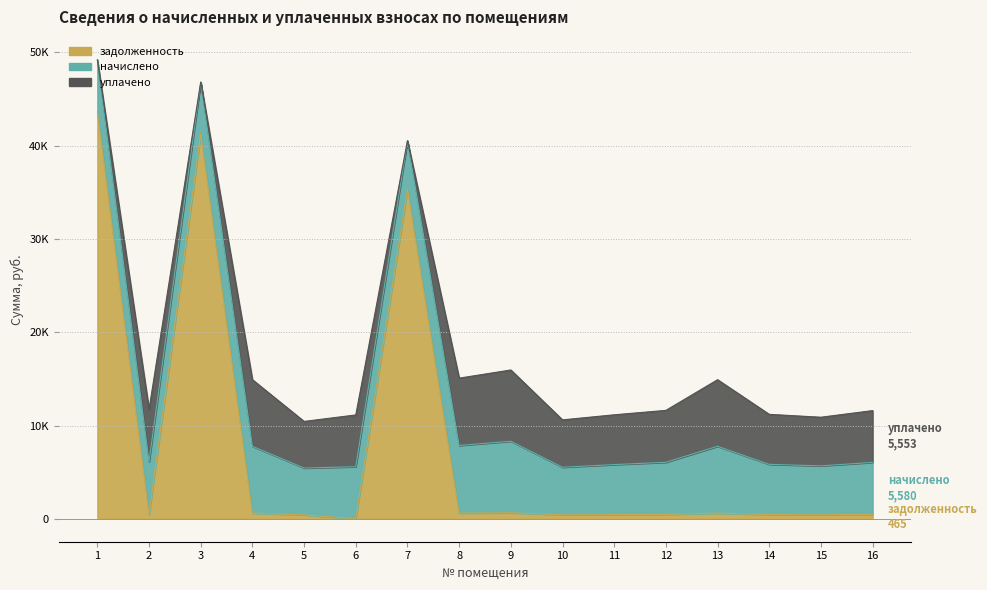

Reading left to right, list all the values displayed in this chart.

задолженность: 1=43625.9	2=470.7	3=41240.8	4=597.9	5=418.5	6=0.0	7=35323.1	8=604.5	9=639.6	10=425.1	11=447.0	12=466.0	13=597.9	14=448.9	15=436.5	16=465.0
начислено: 1=5580.1	2=5648.4	3=5580.1	4=7174.4	5=5022.1	6=5580.1	7=5204.3	8=7254.1	9=7675.6	10=5101.8	11=5363.8	12=5591.5	13=7174.4	14=5386.6	15=5238.5	16=5580.1
уплачено: 1=0.0	2=5621.1	3=0.0	4=7139.8	5=4997.9	6=5553.2	7=0.0	8=7219.1	9=7638.5	10=5077.2	11=5337.9	12=5564.5	13=7139.8	14=5360.5	15=5213.2	16=5553.2